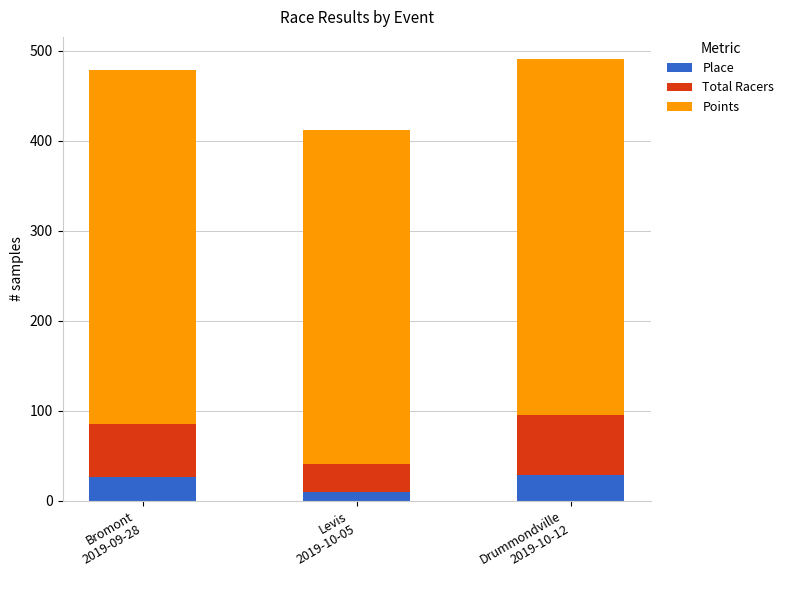

What is the sum of all Place values?

64.0